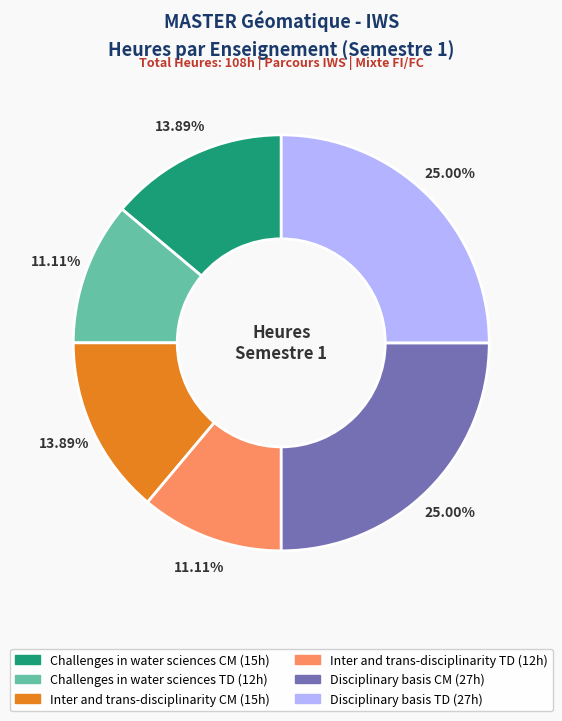

To the nearest percent, what is the difference between the largest and smallest slice percentages?

14%